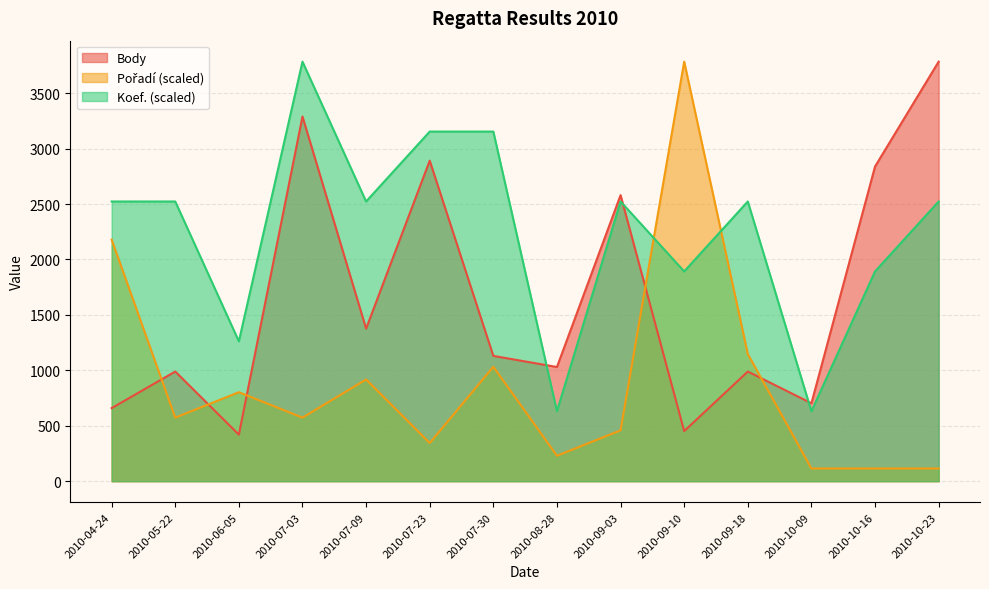

Where is Body nearest to the value 2102?

2010-09-03